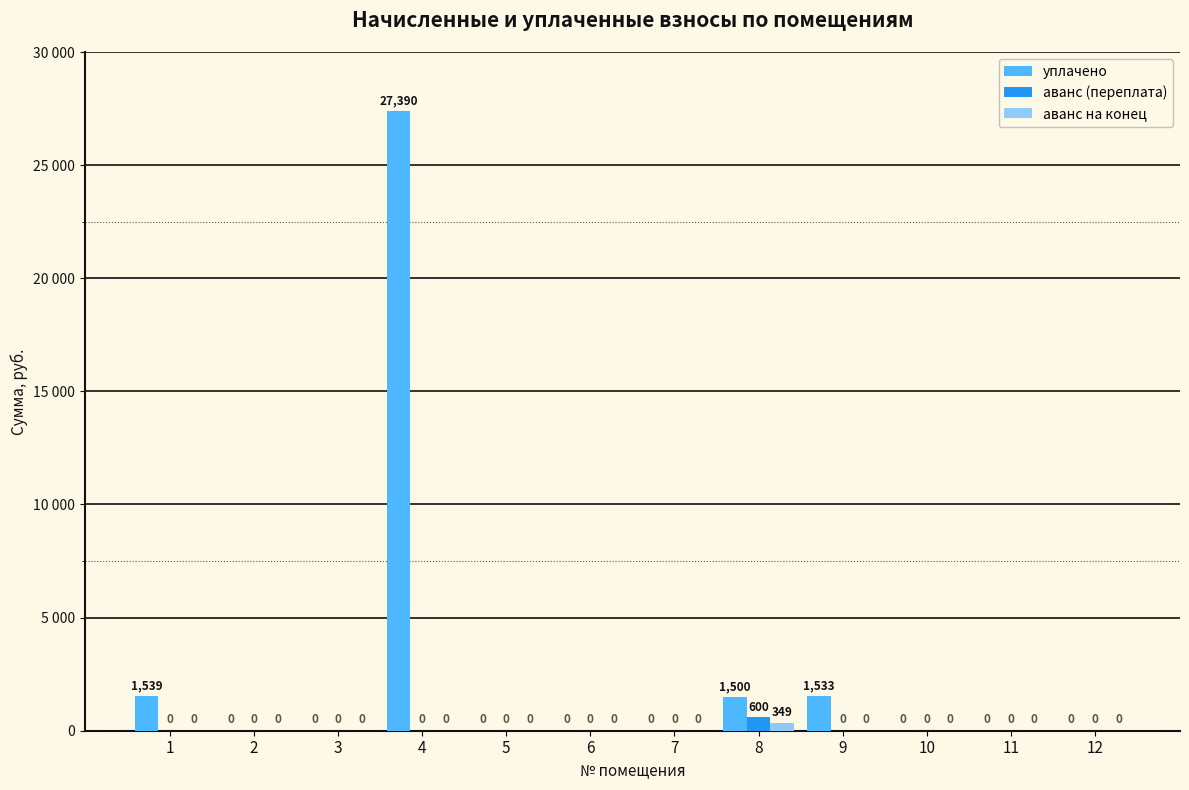

Does the chart contain stacked bars?

No